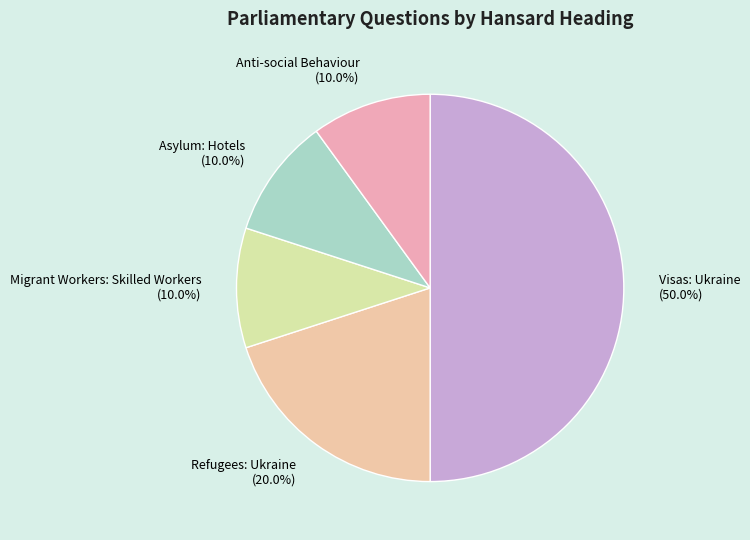

To the nearest percent, what is the difference between the largest and smallest slice percentages?

40%